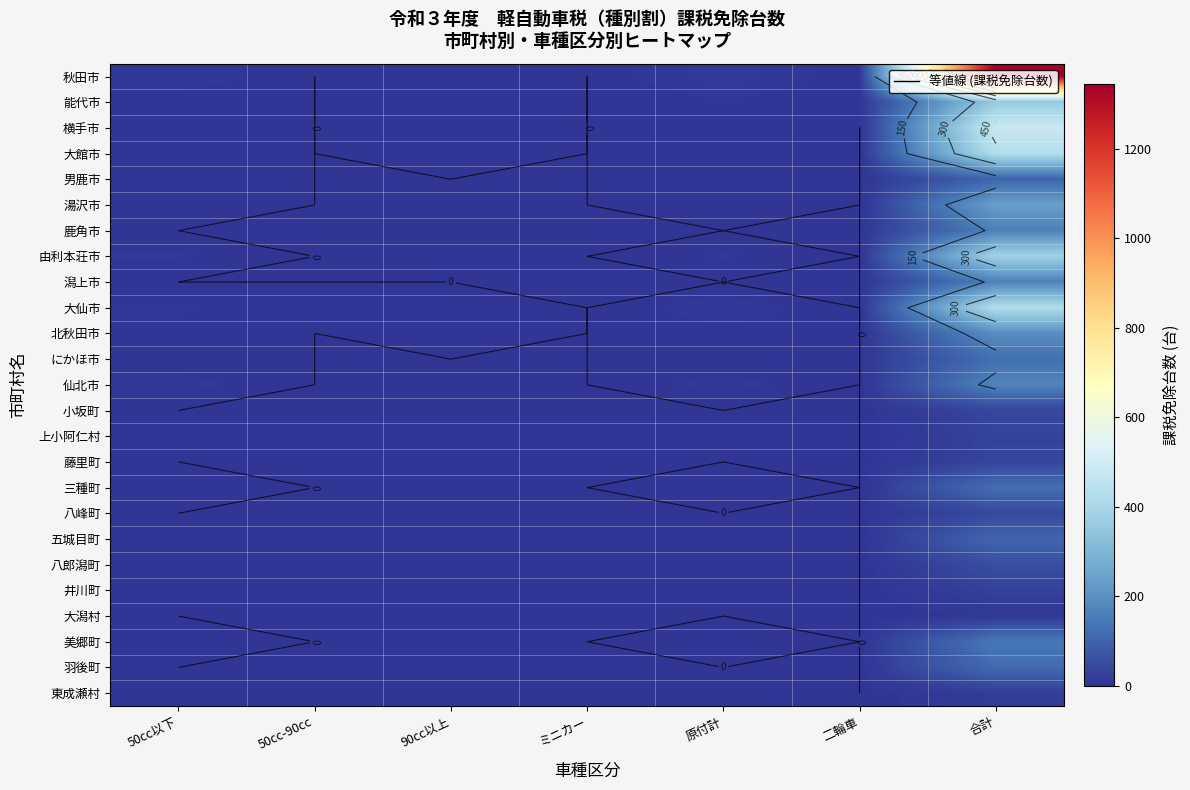

The 八郎潟町 series shows -20 at 50cc-90cc. True or false?

False